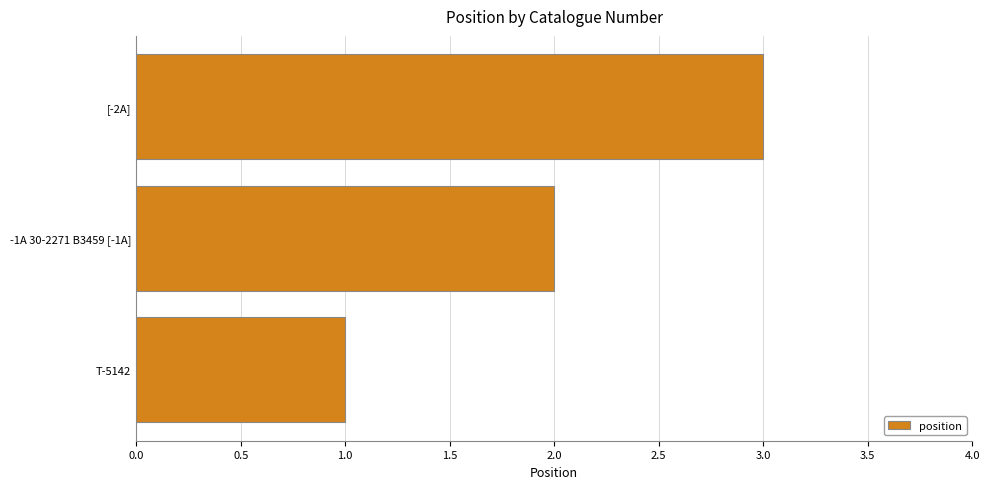

Count the number of data series in this chart.

1